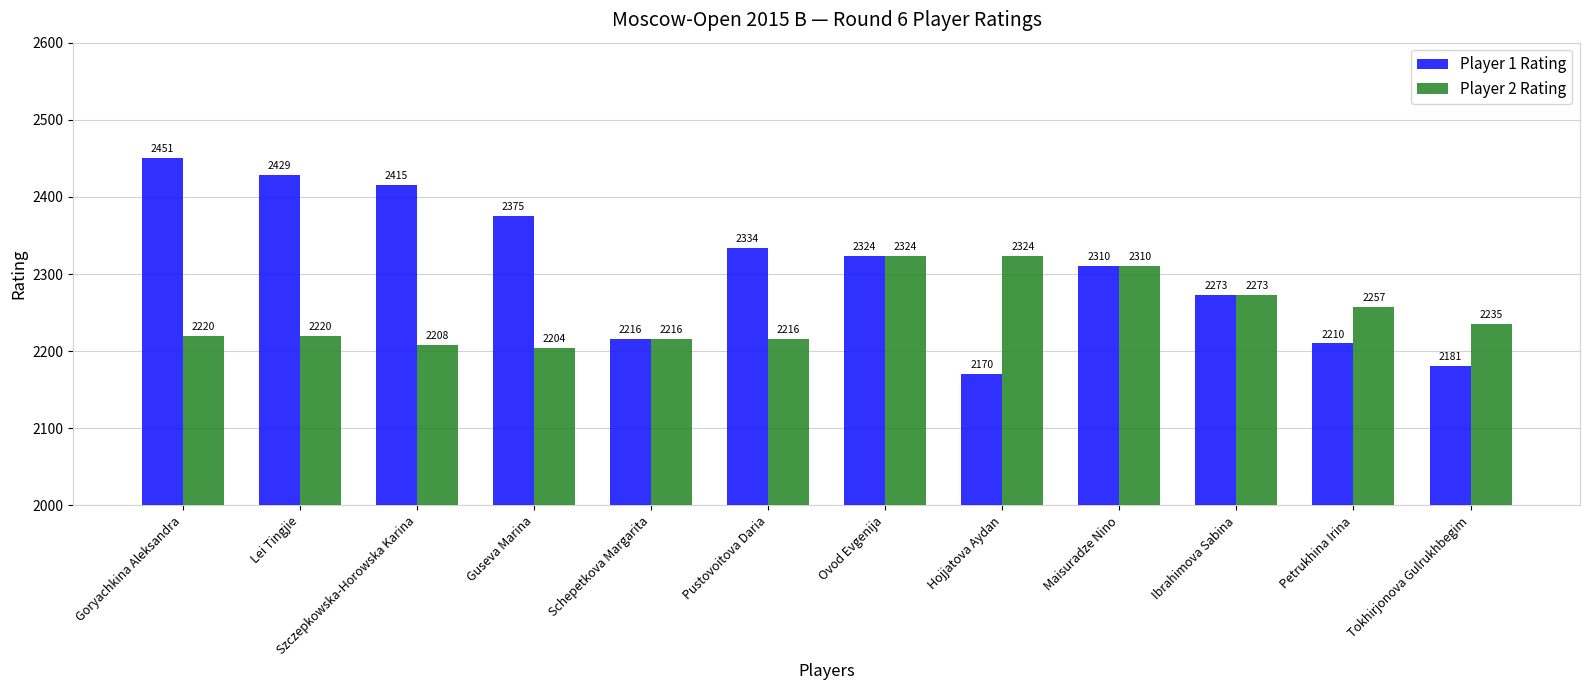

What is the label of the 8th bar from the left?

Hojjatova Aydan